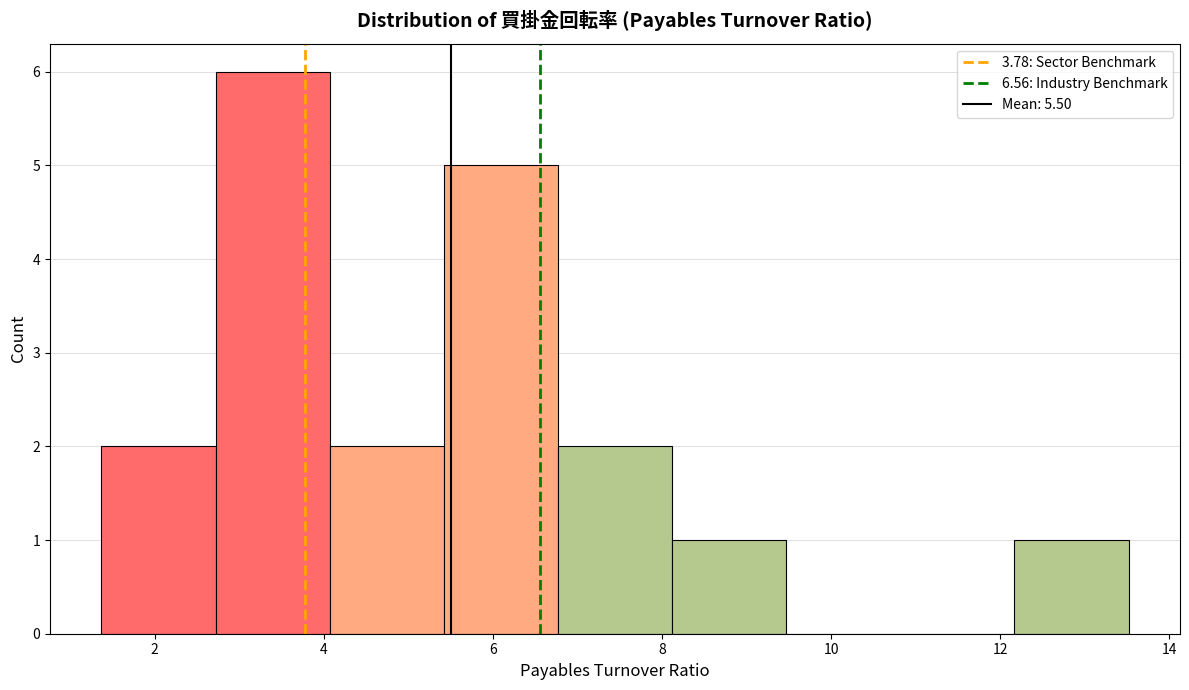

Reading left to right, transcribe this chart: for each bar, give the range it covers on the x-axis and its height. Neither the bar edges nor the heights are printed on the chart, so give them approximately, as read against the axes.

1.4 to 2.8: 2
2.8 to 4.0: 6
4.0 to 5.4: 2
5.4 to 6.8: 5
6.8 to 8.2: 2
8.2 to 9.4: 1
9.4 to 10.8: 0
10.8 to 12.2: 0
12.2 to 13.6: 1